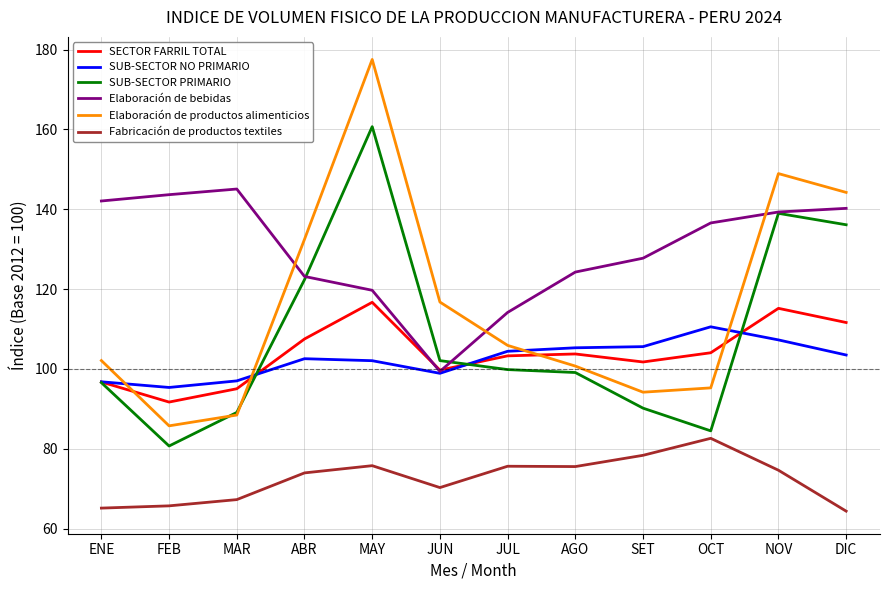

List the series in order of their peak value, lowest first.

Fabricación de productos textiles, SUB-SECTOR NO PRIMARIO, SECTOR FARRIL TOTAL, Elaboración de bebidas, SUB-SECTOR PRIMARIO, Elaboración de productos alimenticios